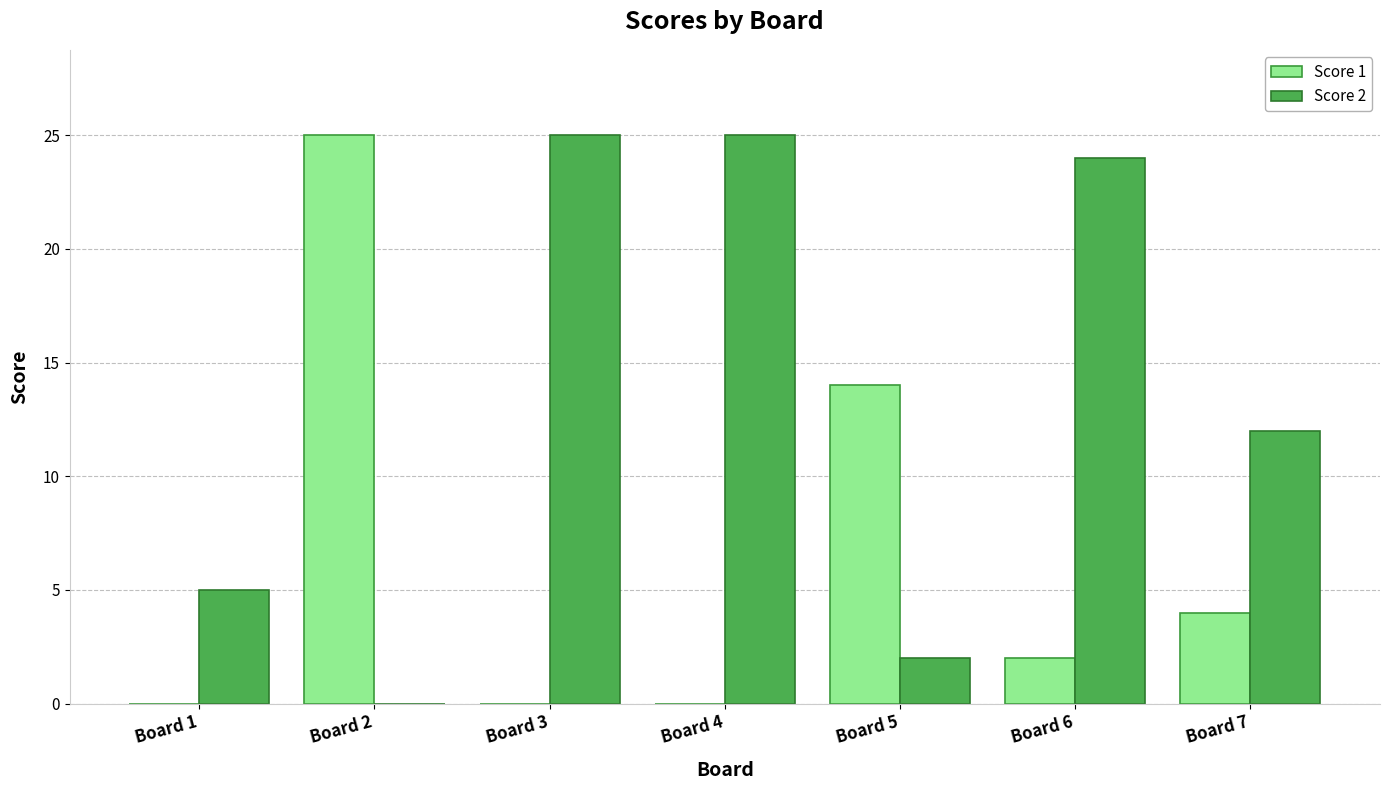

Count the number of data series in this chart.

2